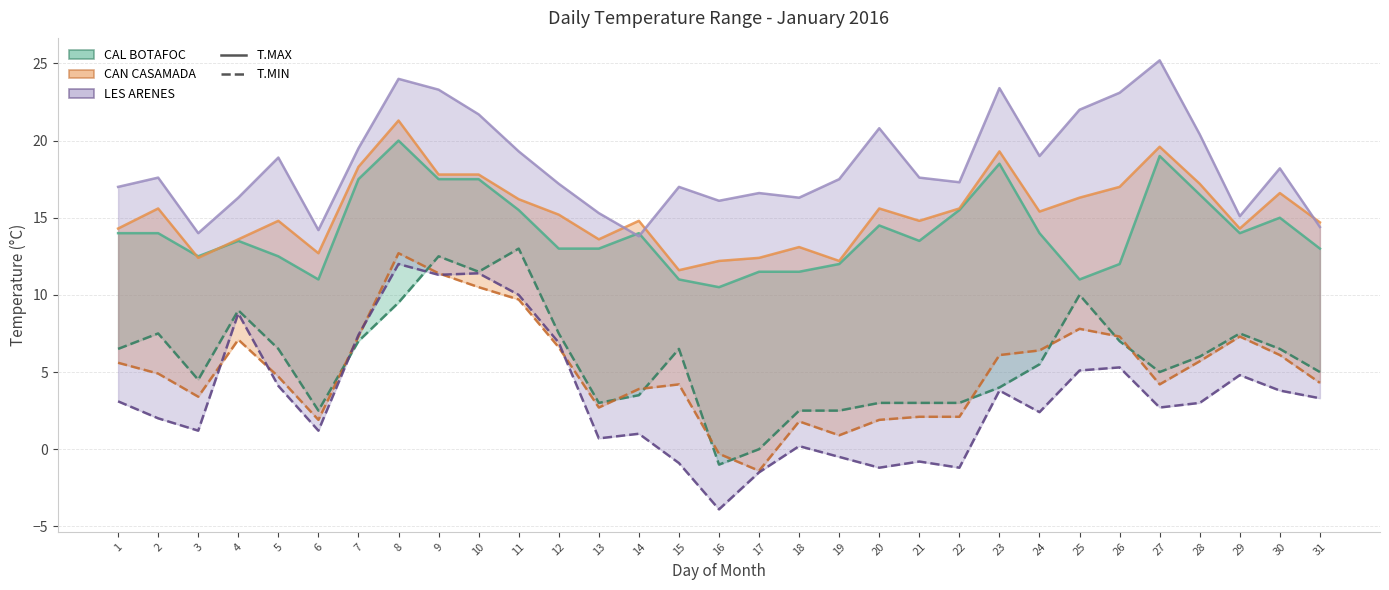

What are all the series names shown in the legend?

T.MAX (CAL BOTAFOC), T.MIN (CAL BOTAFOC), T.MAX (CAN CASAMADA), T.MIN (CAN CASAMADA), T.MAX (LES ARENES), T.MIN (LES ARENES)